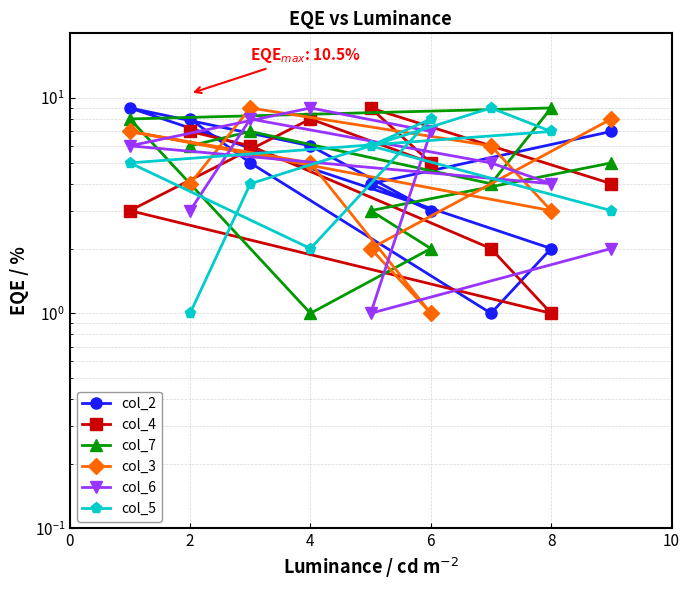

After their last crossing, which series has the higher values: col_2 or col_4?

col_2